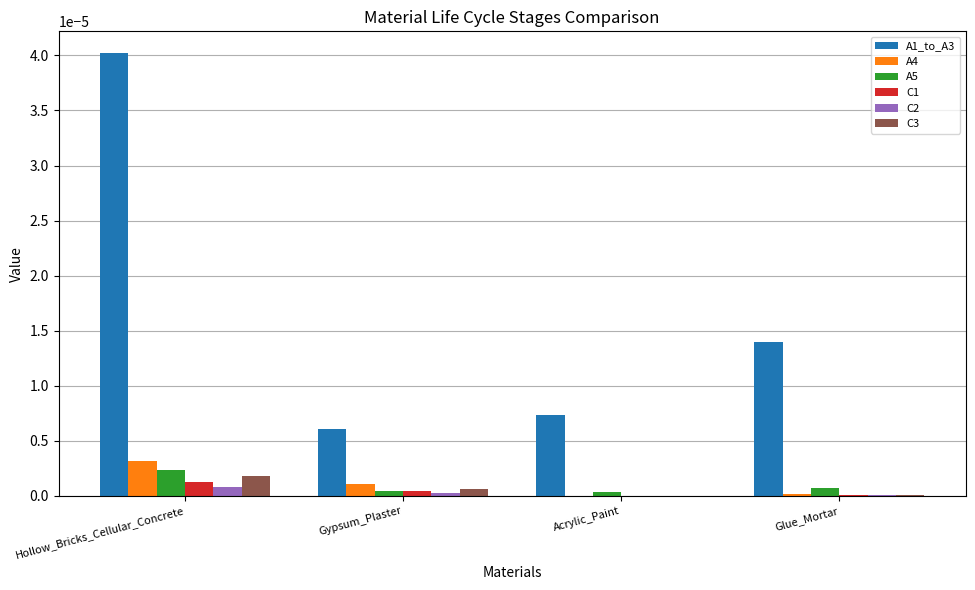

The value of C1 at Glue_Mortar is 0.0. True or false?

True